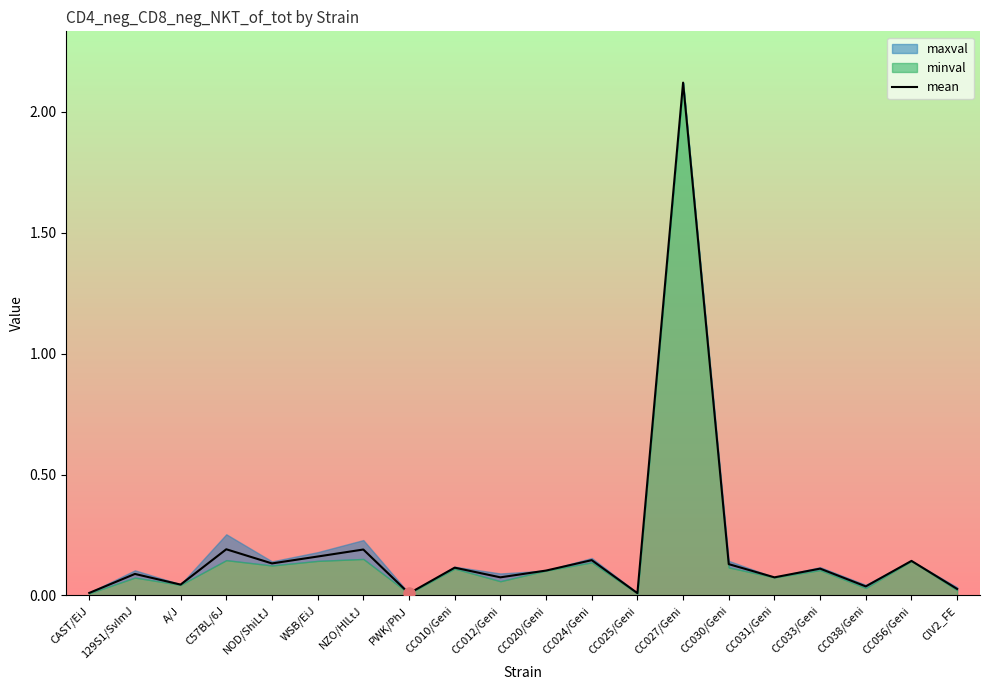

List the labels in order of value, smallest first.

PWK/PhJ, CC025/Geni, CAST/EiJ, CIV2_FE, CC038/Geni, A/J, CC012/Geni, CC031/Geni, 129S1/SvImJ, CC020/Geni, CC033/Geni, CC010/Geni, CC030/Geni, NOD/ShiLtJ, CC056/Geni, CC024/Geni, WSB/EiJ, NZO/HlLtJ, C57BL/6J, CC027/Geni